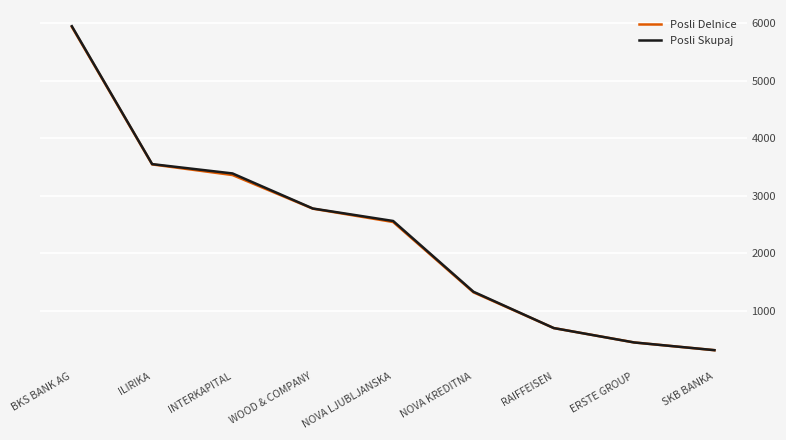

Which series has the largest range (max minus min)?

Posli Skupaj